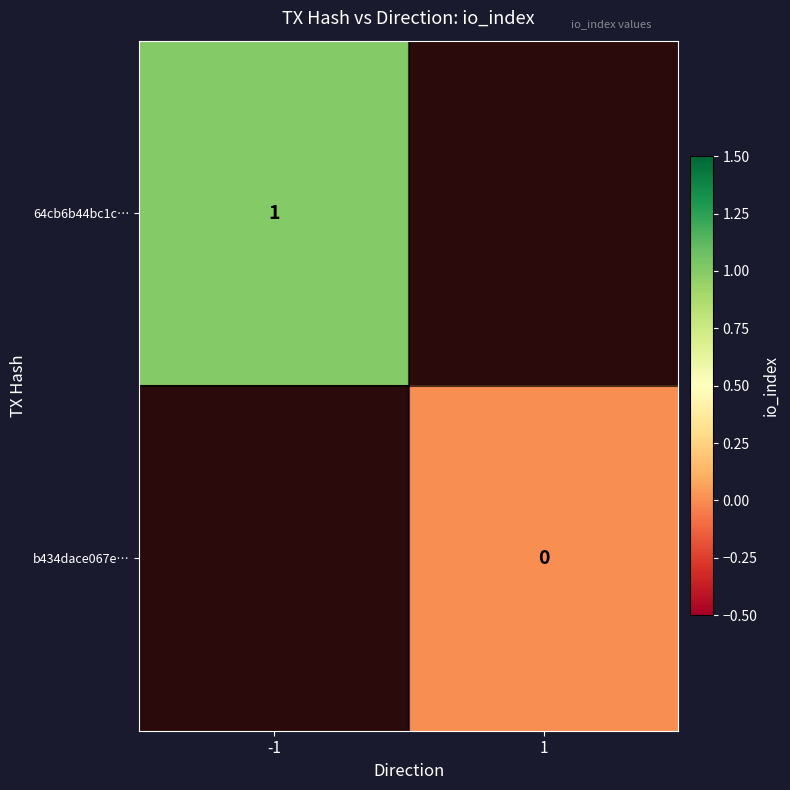

What is the greatest value displayed?

1.0